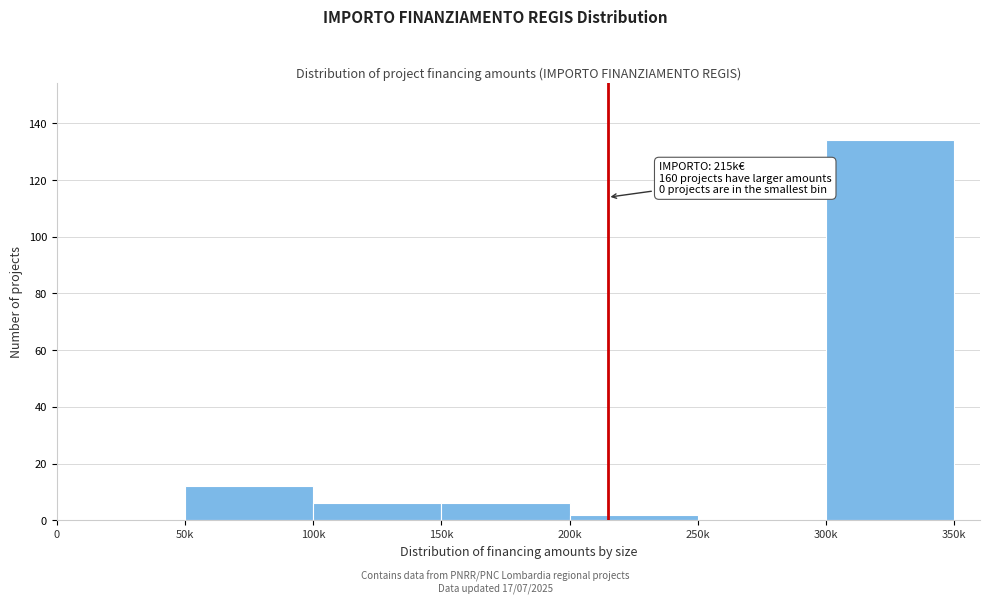

Reading right to left, transcribe all the data shown in this chart.

300k=134	250k=0	200k=2	150k=6	100k=6	50k=12	0=0